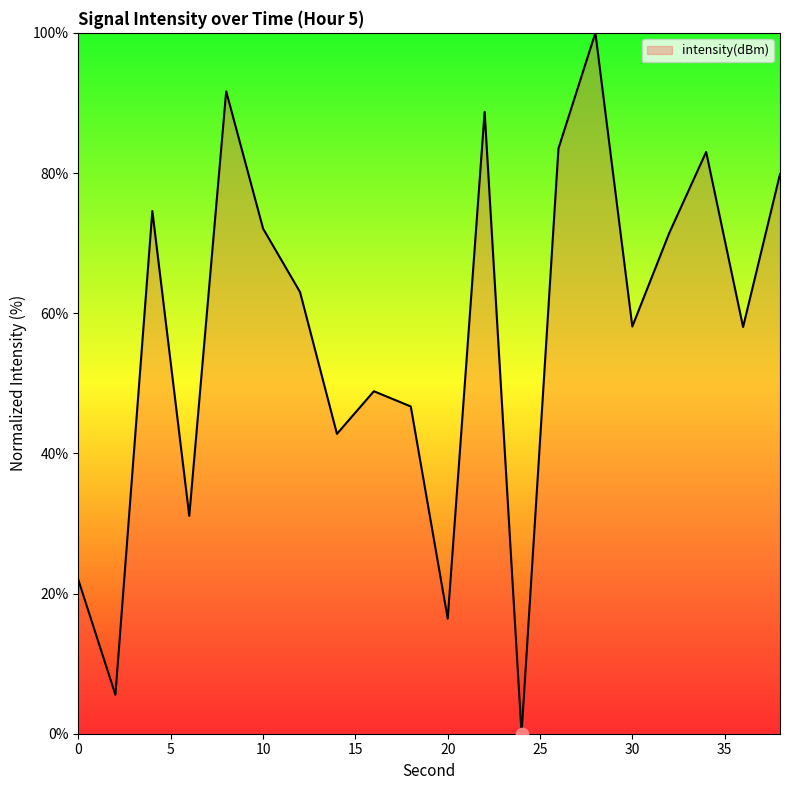

What is the difference between the maximum and minimum values?

100.0